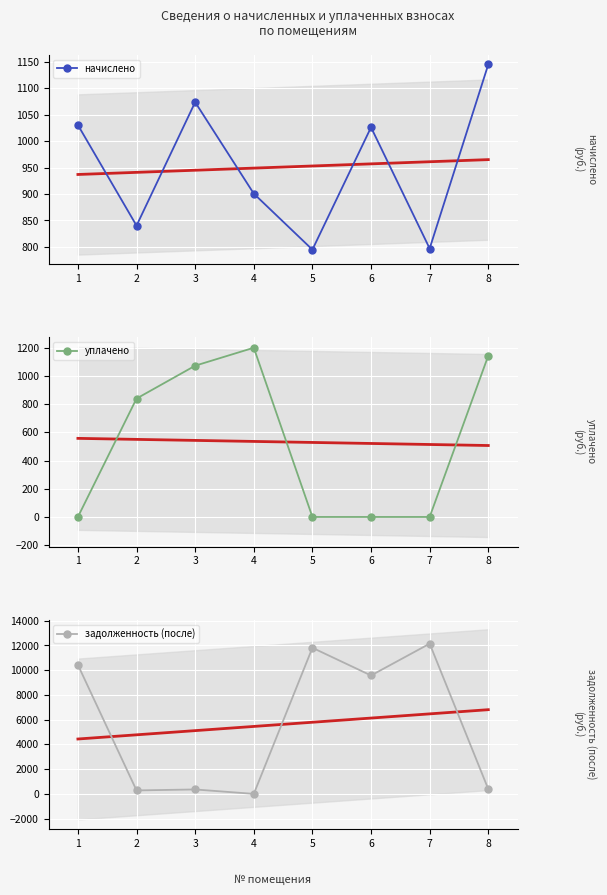

What is the value of the уплачено point at the 3rd from the left?

1073.5